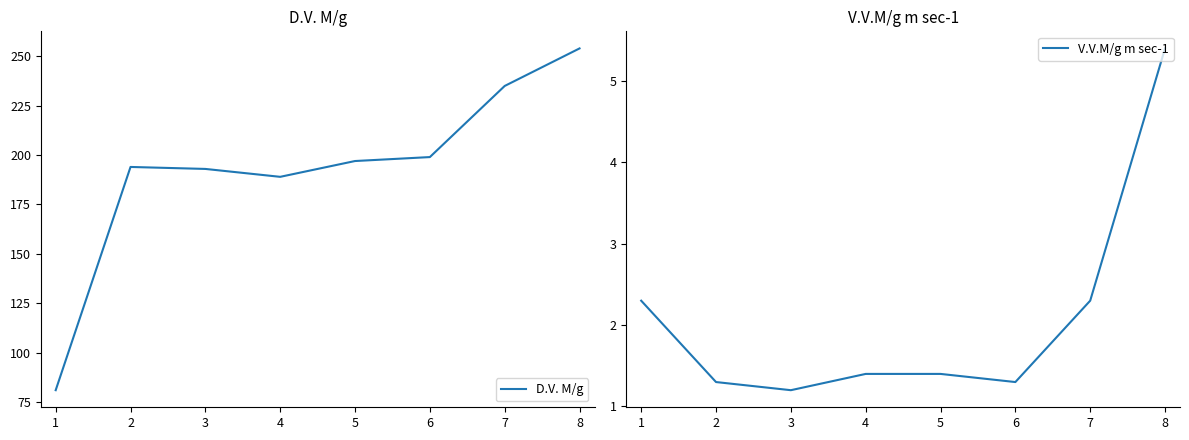

Reading left to right, what are all the values shown in this chart?

D.V. M/g: 1=81.0	2=194.0	3=193.0	4=189.0	5=197.0	6=199.0	7=235.0	8=254.0
V.V.M/g m sec-1: 1=2.3	2=1.3	3=1.2	4=1.4	5=1.4	6=1.3	7=2.3	8=5.4